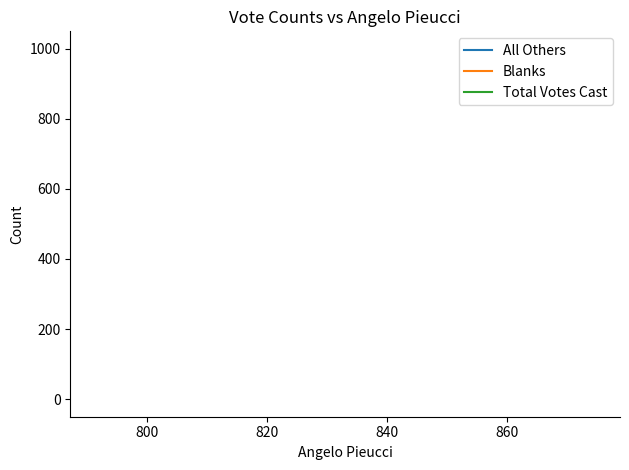

How many distinct data groups are displayed?

3